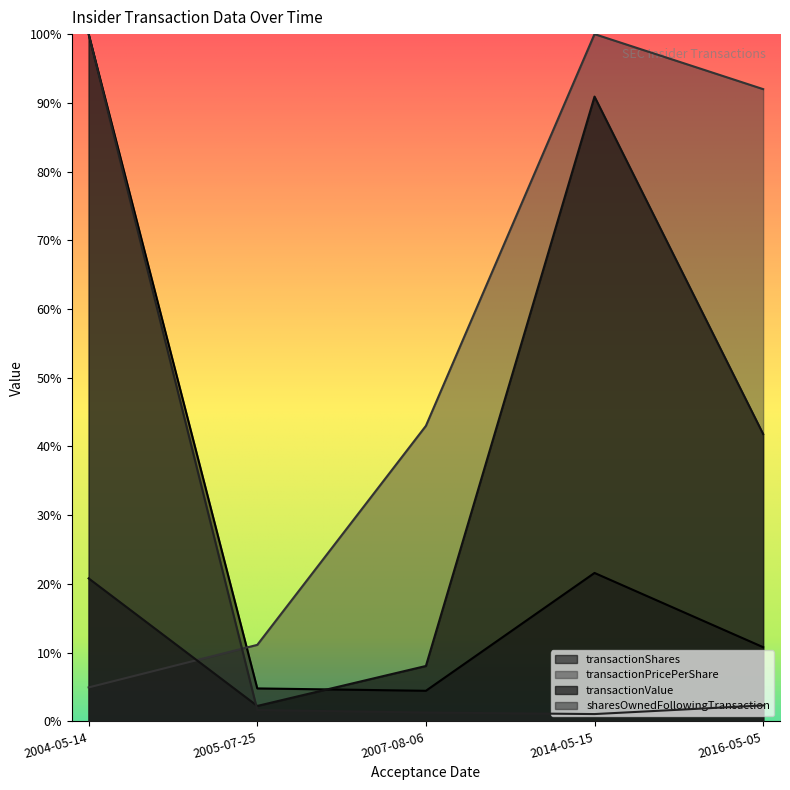

Does the chart display data point markers on the line(s)?

No